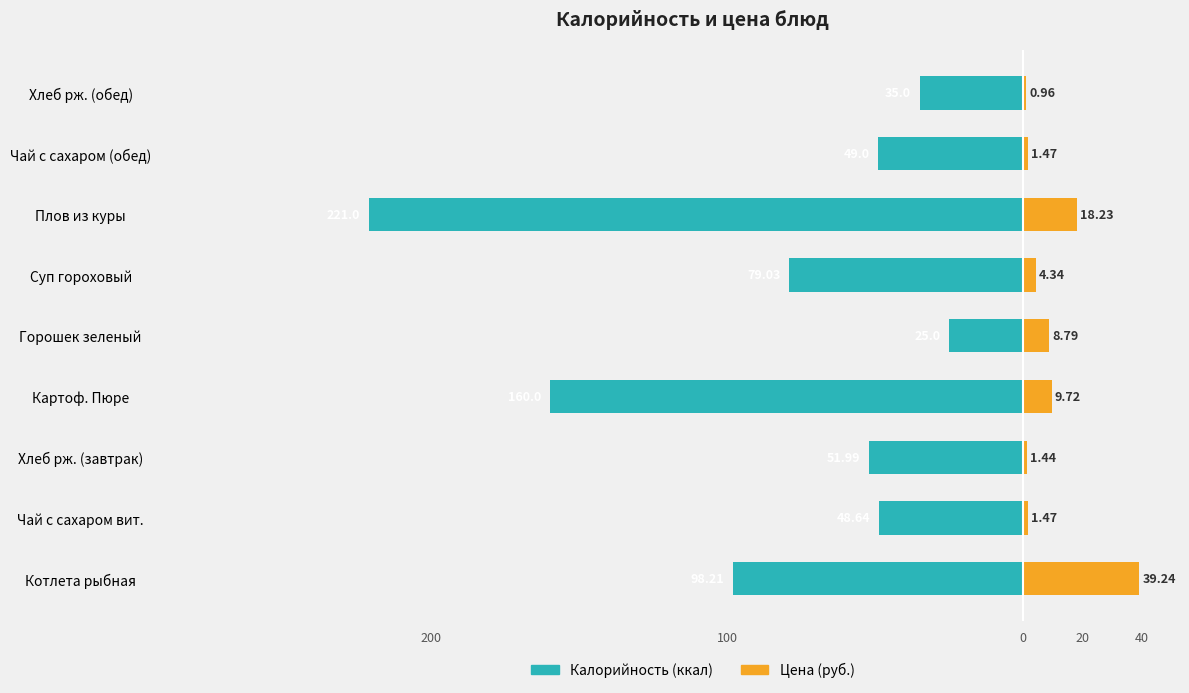

Which series changed the most between Хлеб рж. (завтрак) and Горошек зеленый?

Калорийность